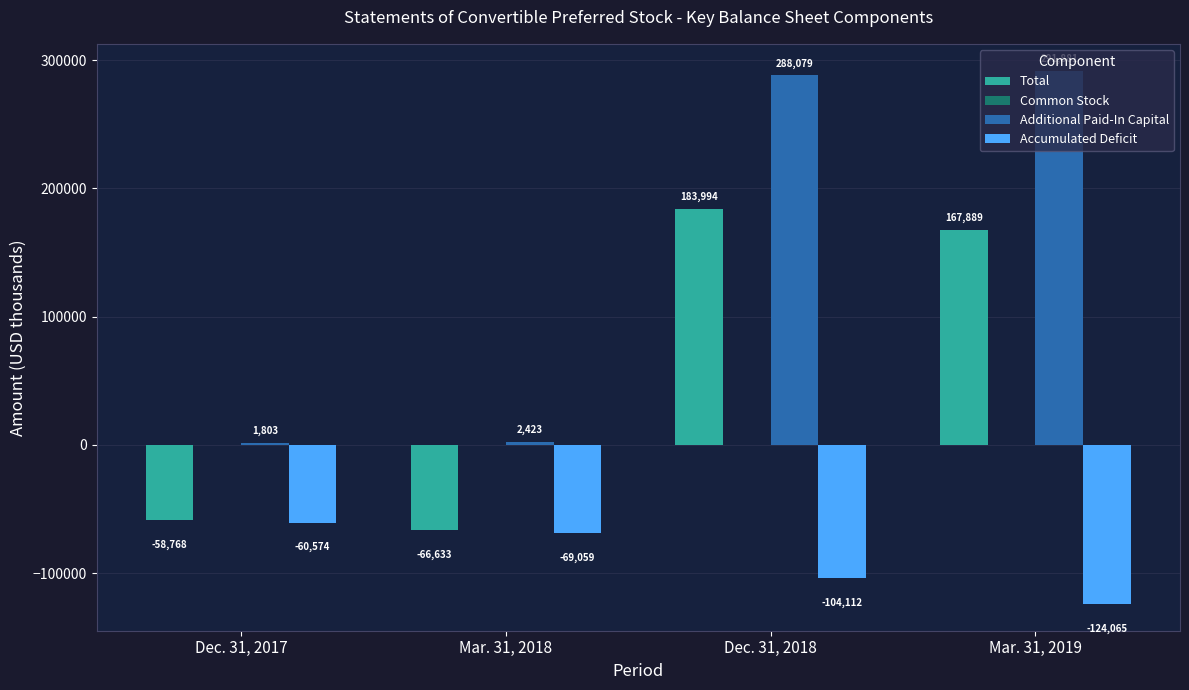

Which series has the widest spread of values?

Additional Paid-In Capital